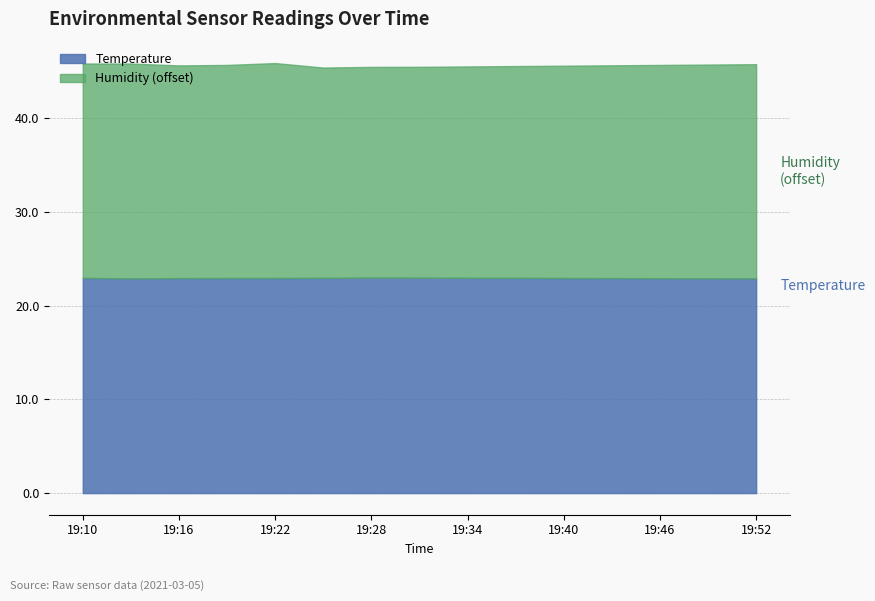

What is the minimum value for Temperature?

22.9